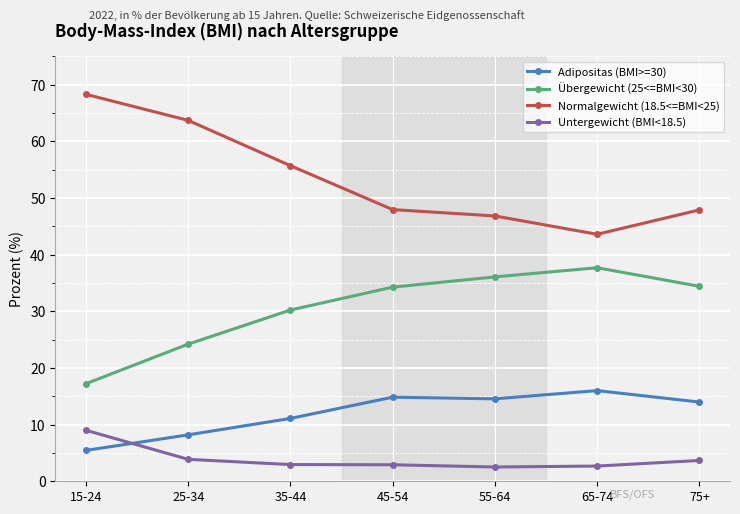

True or false: Übergewicht (25<=BMI<30) and Untergewicht (BMI<18.5) intersect in this chart.

False